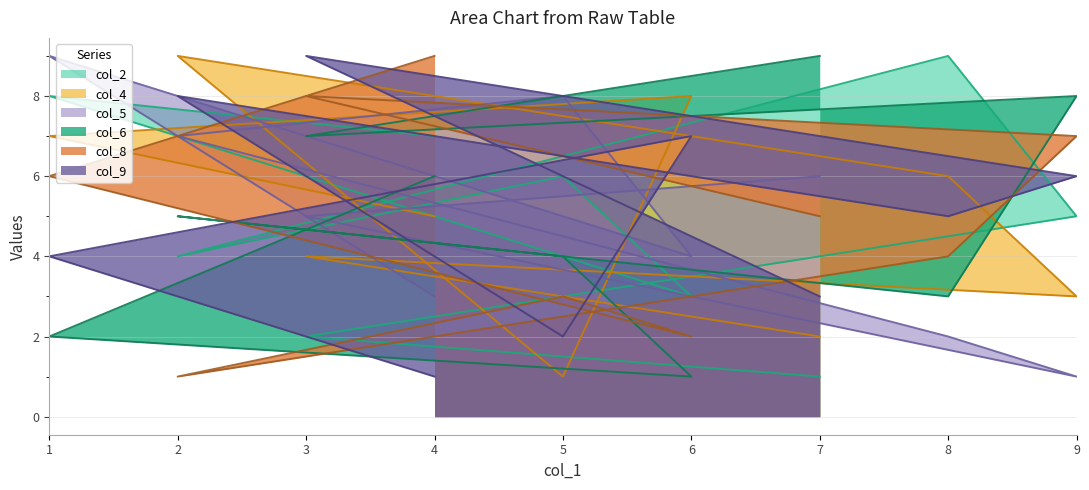

Reading left to right, extract all data points from this chart.

col_2: 1	2	5	9	4	6	3	8	7
col_4: 2	4	3	6	9	1	8	7	5
col_5: 6	5	1	2	7	8	4	9	3
col_6: 9	7	8	3	5	4	1	2	6
col_8: 5	8	7	4	1	3	2	6	9
col_9: 3	9	6	5	8	2	7	4	1